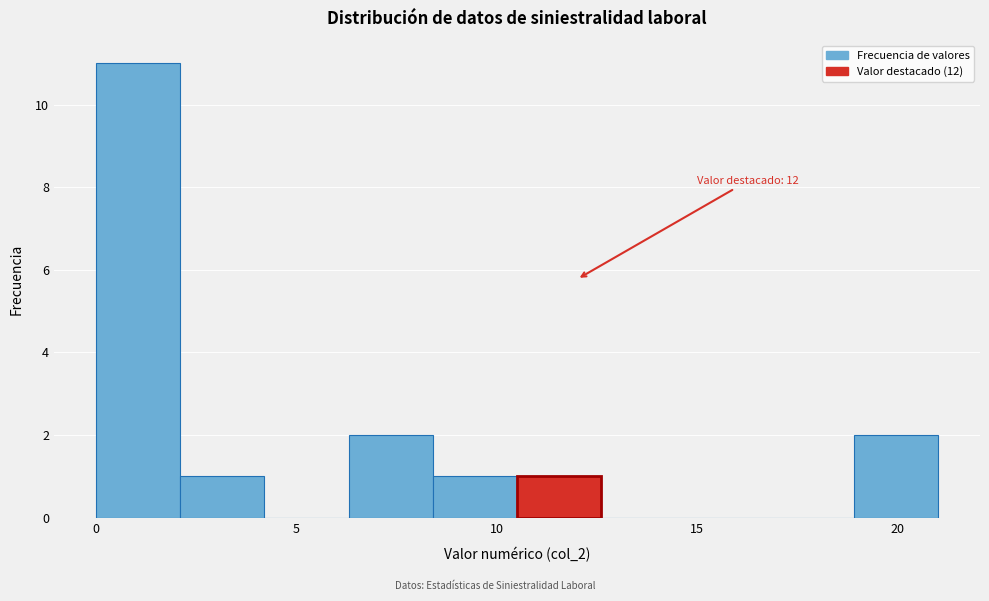

Which range on the x-axis has the tallest bar?

0.0 to 2.1